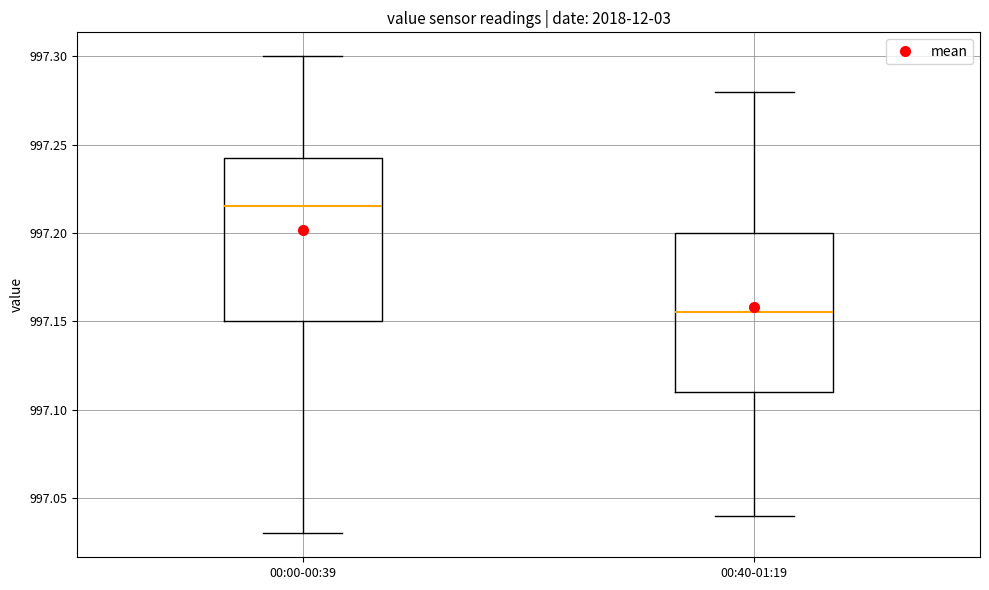

Which box's median line is the lowest?

00:40-01:19